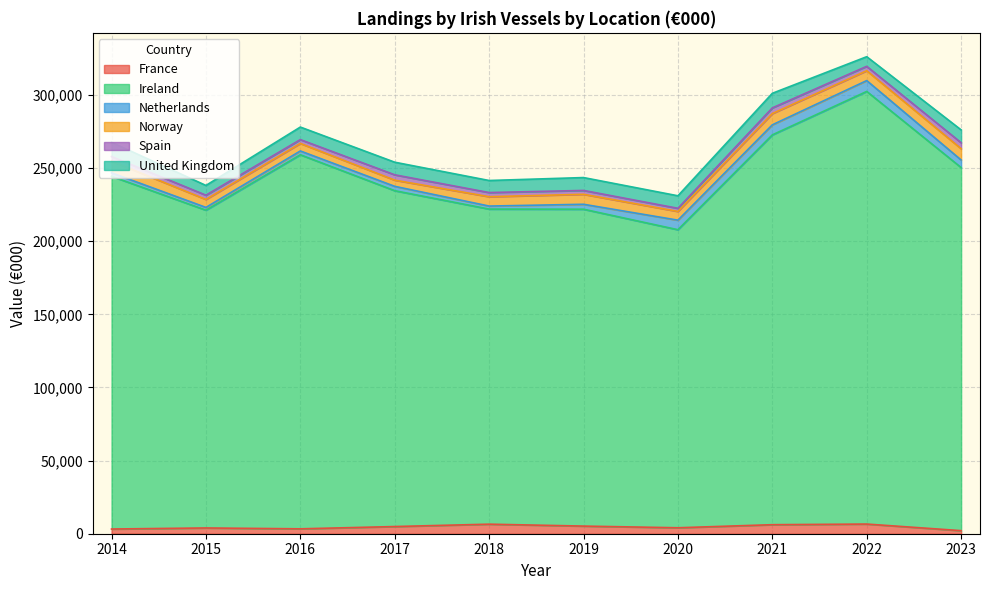

True or false: Netherlands has more than 1 points higher than both neighbors.

True